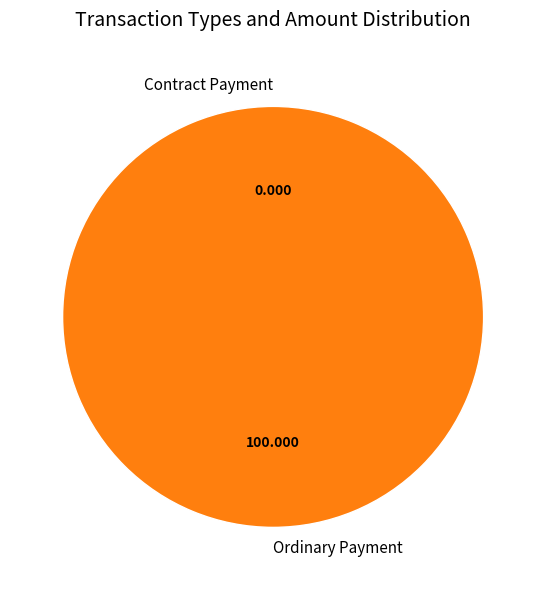

Which category accounts for the majority?

Ordinary Payment